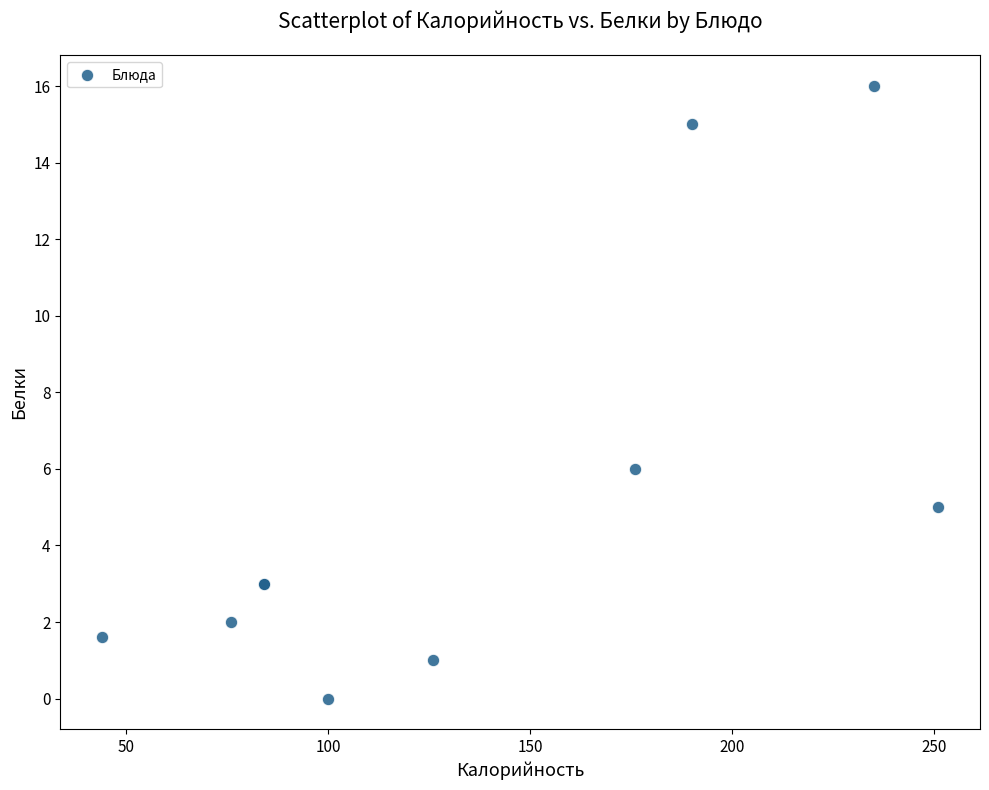

What Y value in the scatter plot is closest to 8?

6.0